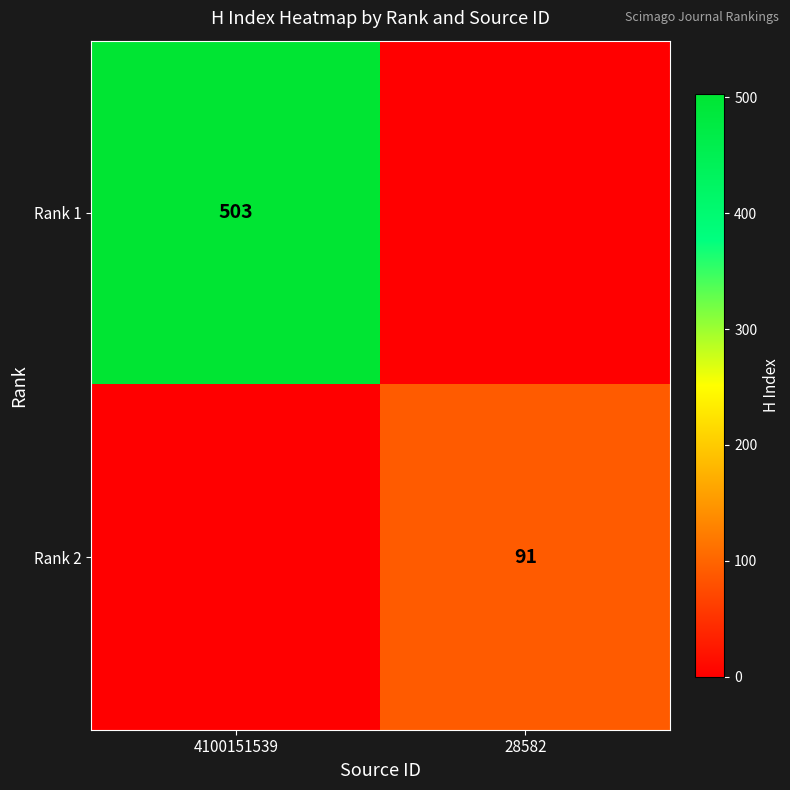

The value of Rank 1 at 4100151539 is 187. True or false?

False